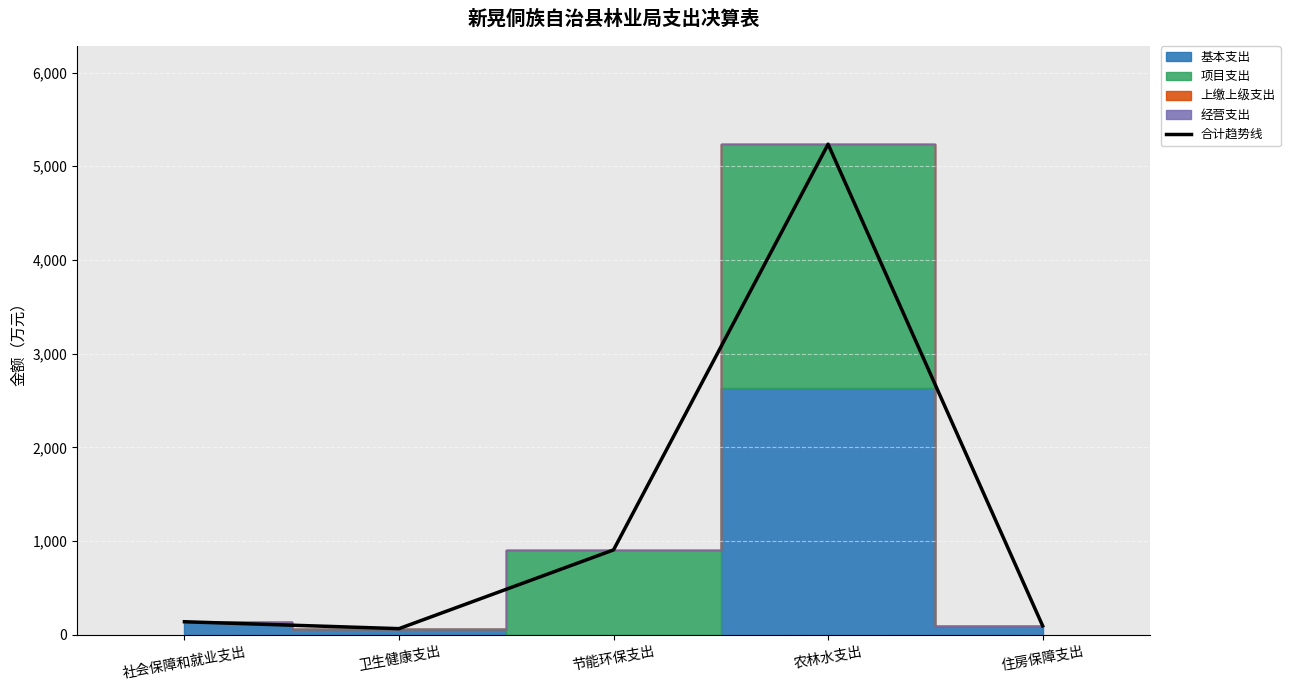

At which label is 合计趋势线 closest to 2650?

节能环保支出